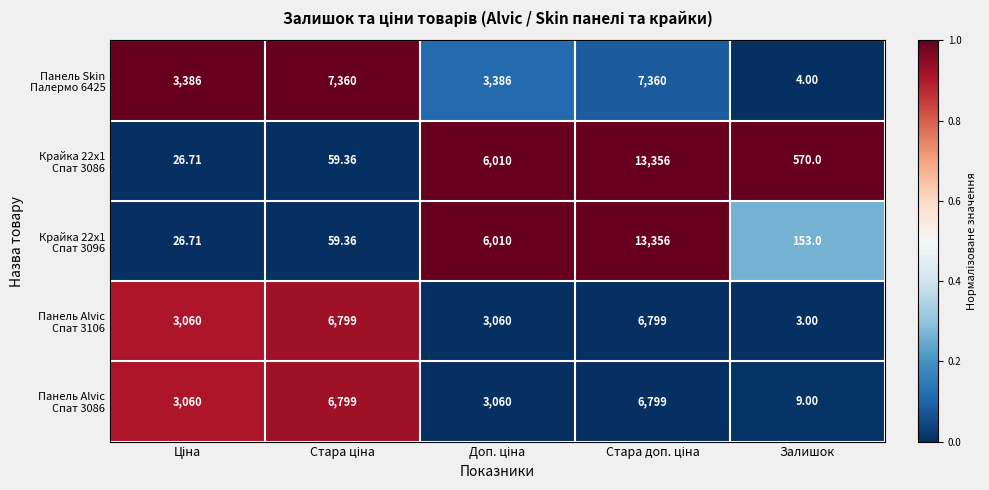

Which label corresponds to the smallest value in the chart?

Залишок